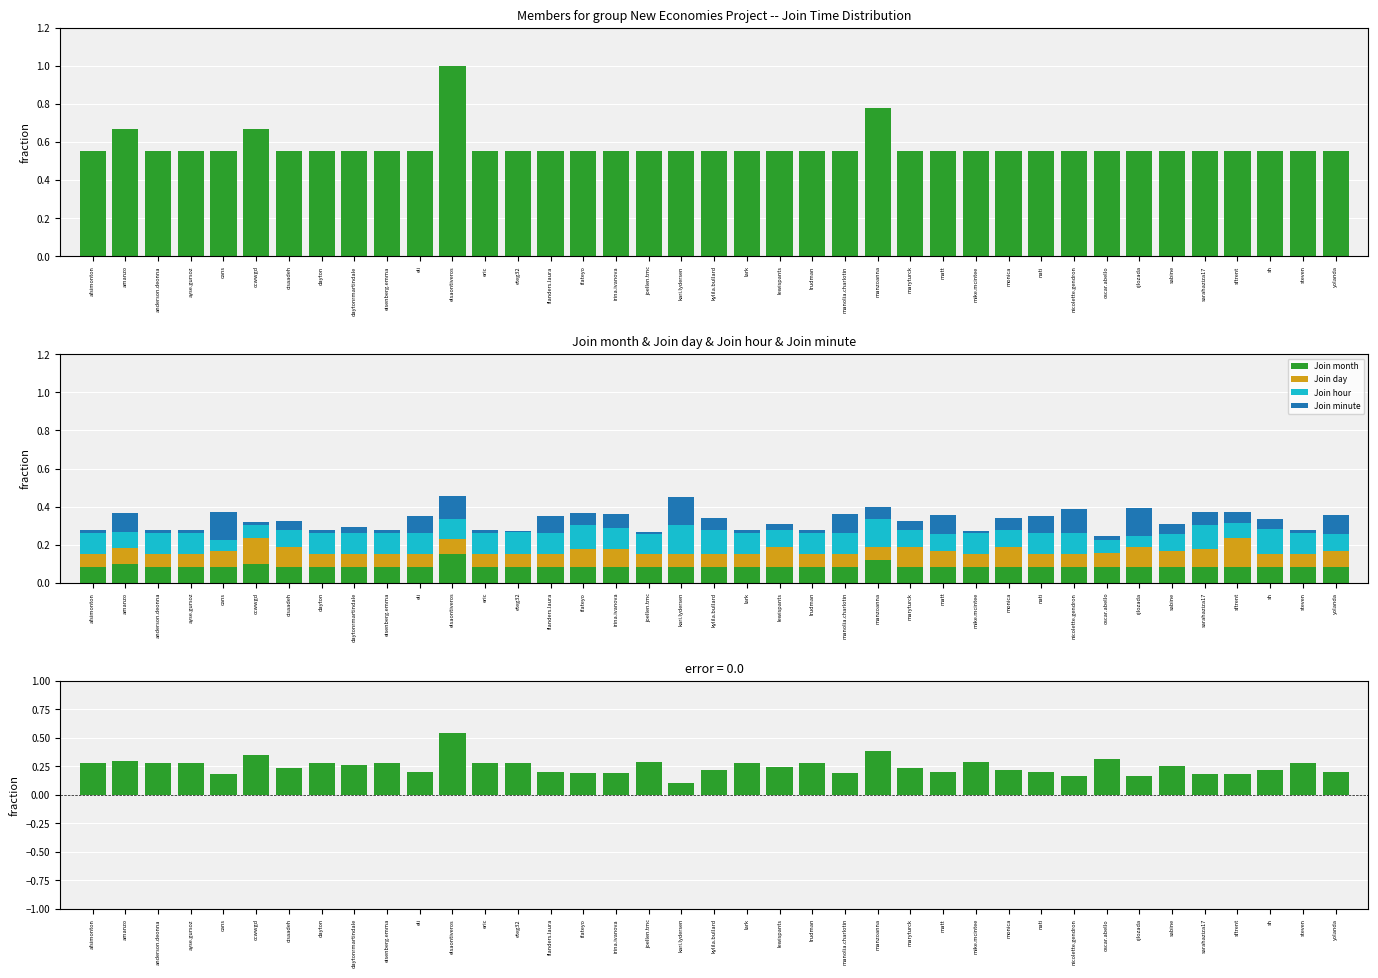

What position from the right is kylila.bullard?

20